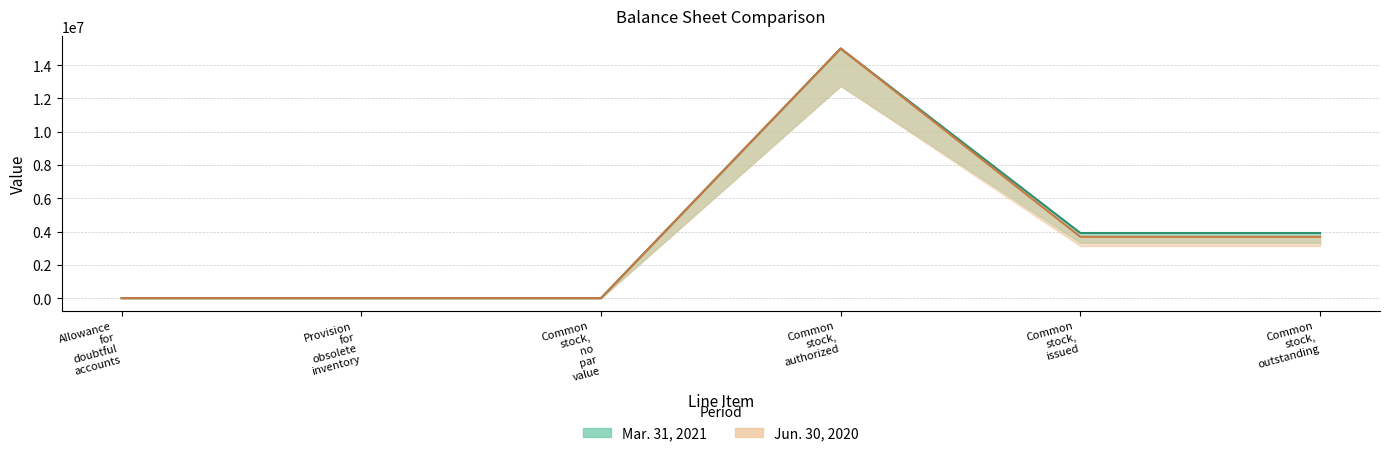

Does the chart have visible grid lines?

Yes